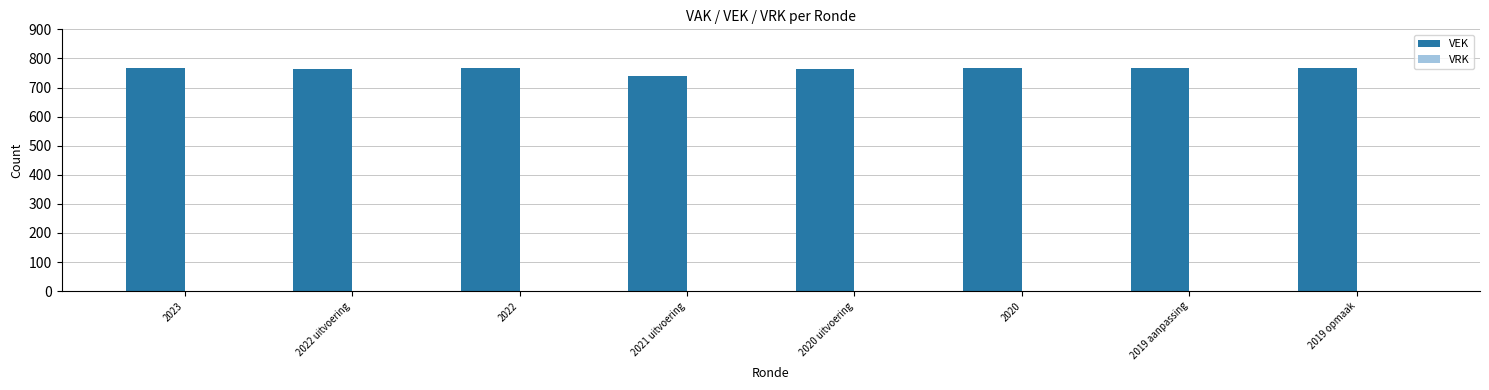

What is the difference between the values at 2021 uitvoering and 2020 uitvoering?

25